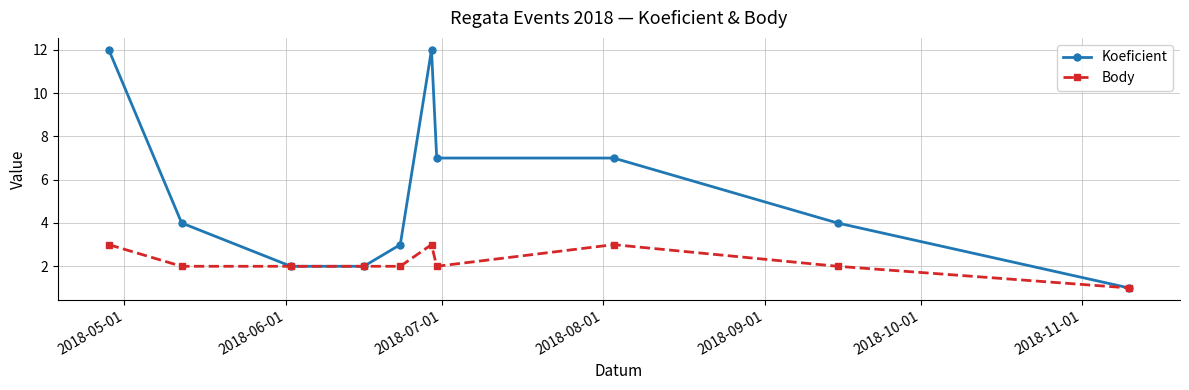

What is the smallest value displayed?

1